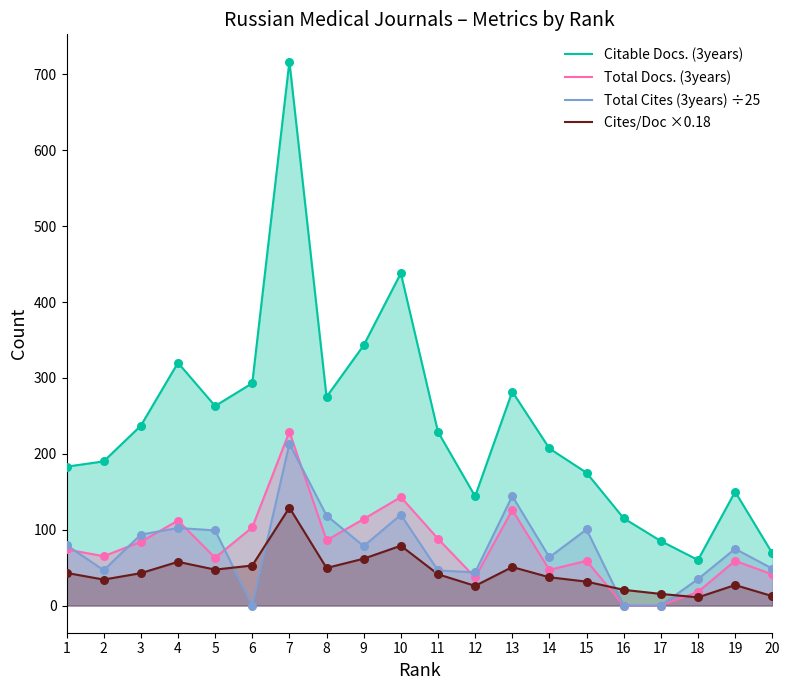

At which category is the sum across all series the highest?

7